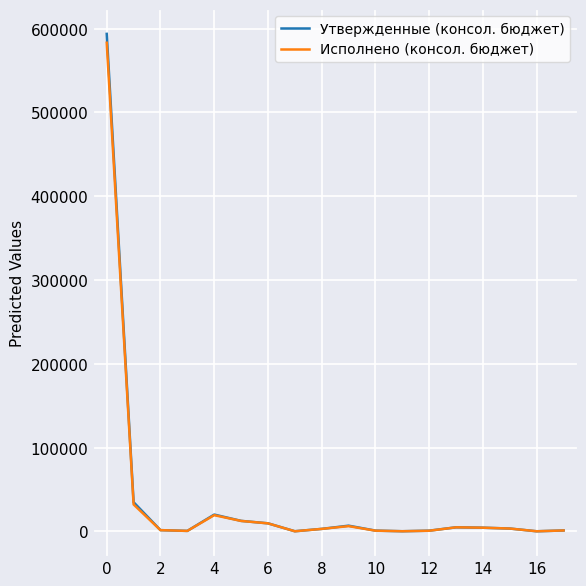

Which series has the largest range (max minus min)?

Утвержденные (консол. бюджет)